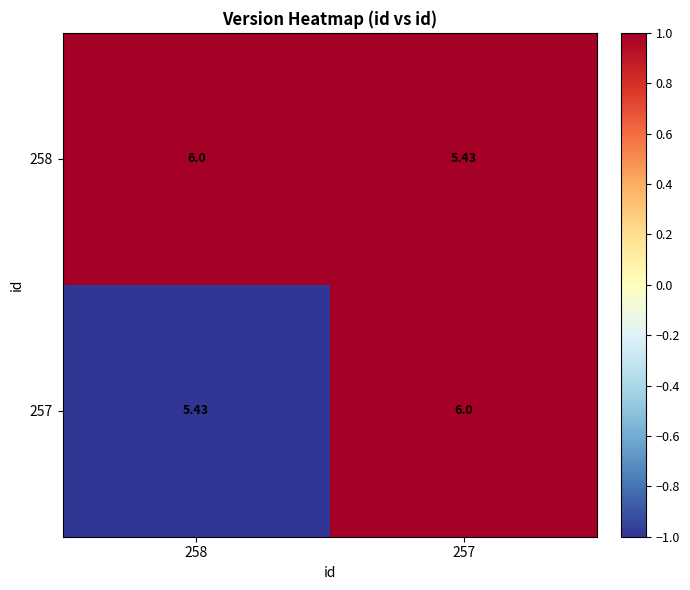

What is the greatest value displayed?

6.0